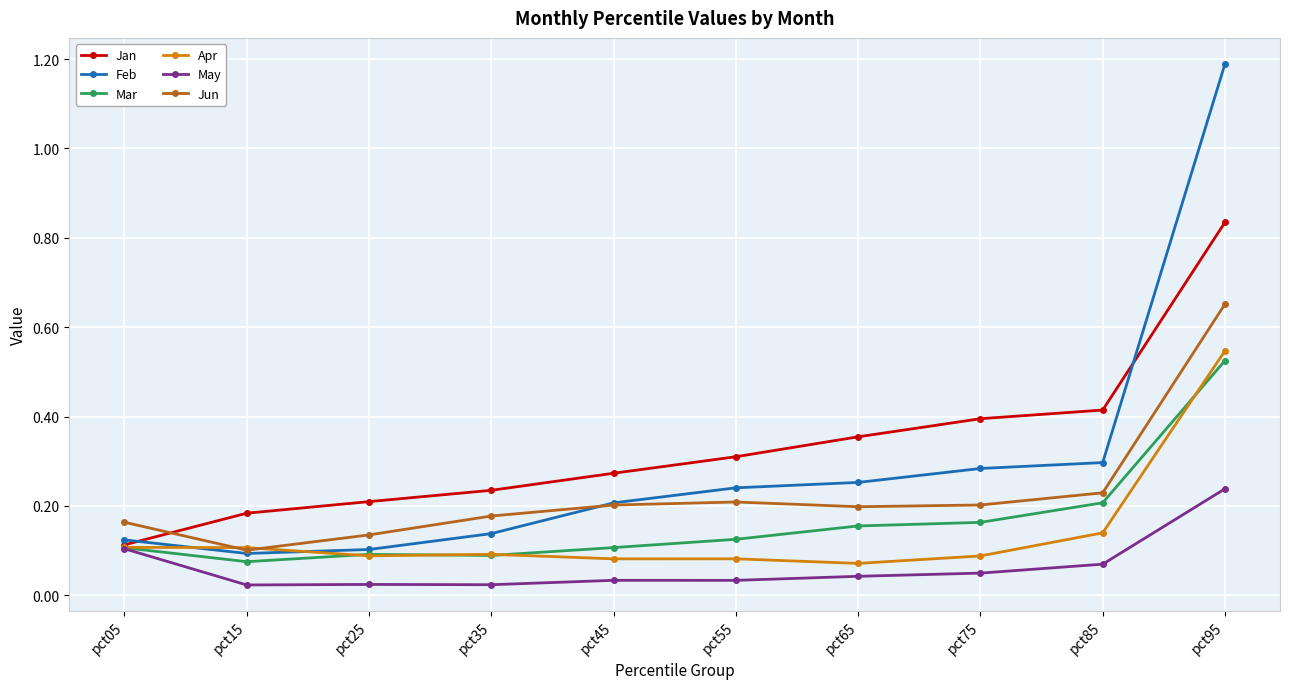

True or false: Jun and May cross at least once.

False